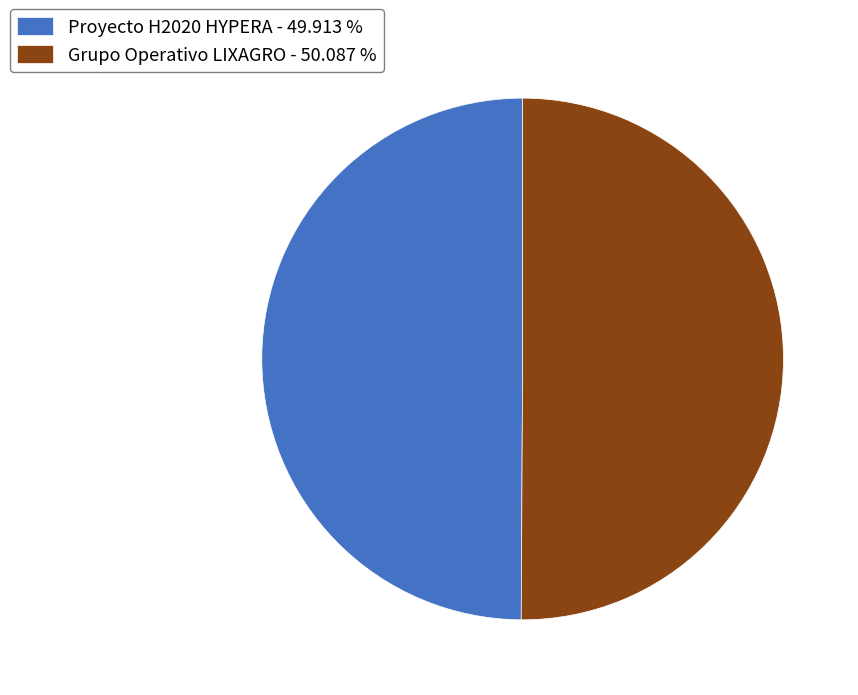

Combined, do Proyecto H2020 HYPERA - 49.913 % and Grupo Operativo LIXAGRO - 50.087 % account for over 50%?

Yes